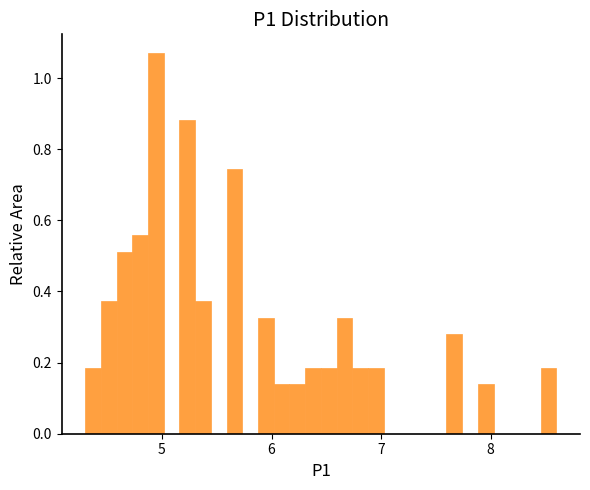

Around what value on the x-axis is the tallest bar? Give the approximate position of its centre, as read against the axis.

4.9